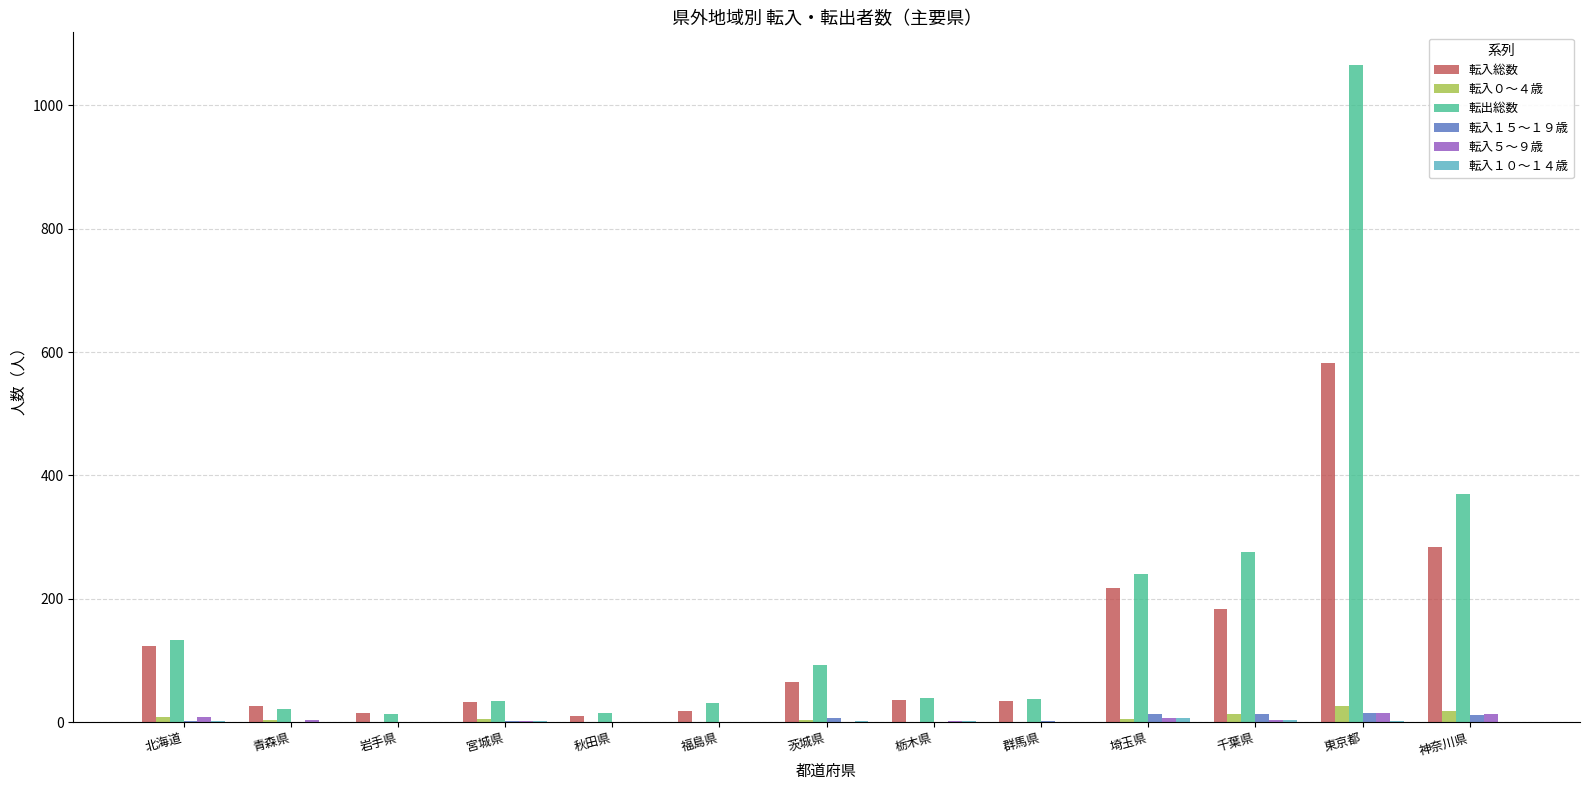

At which category is the sum across all series the highest?

東京都